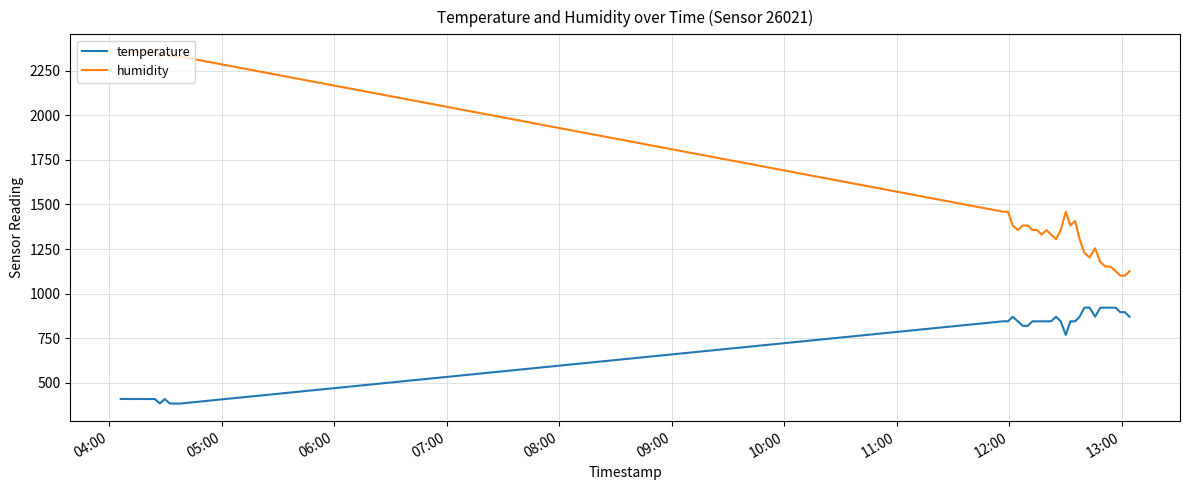

True or false: temperature and humidity cross at least once.

False